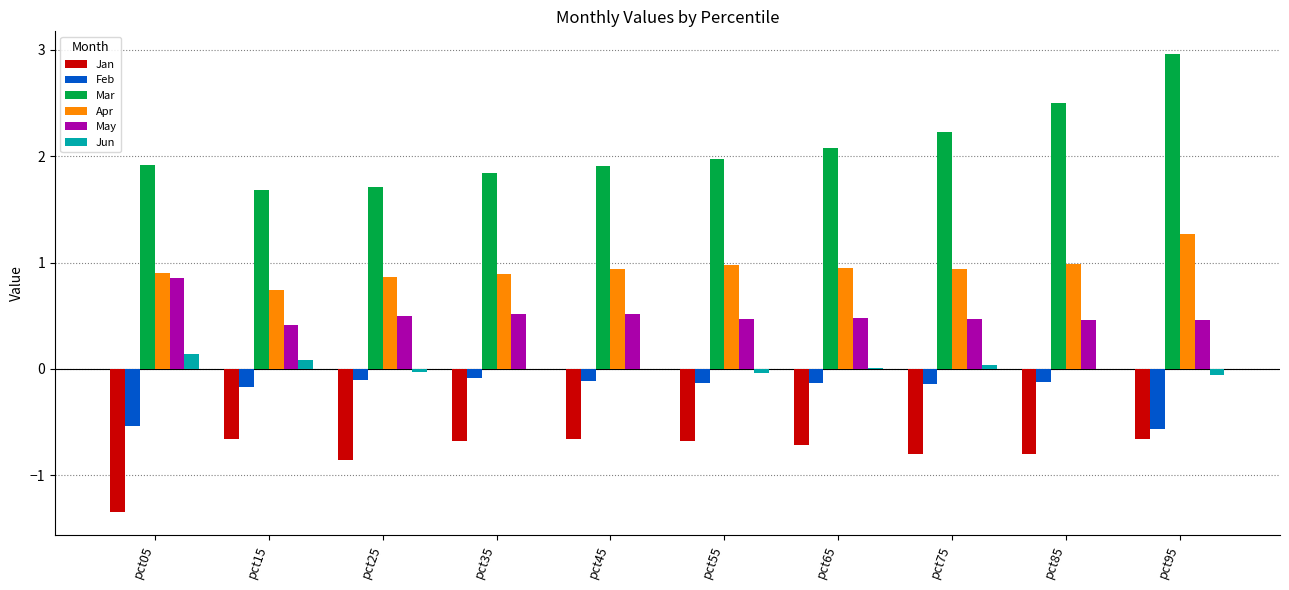

What is the greatest value displayed?

3.0